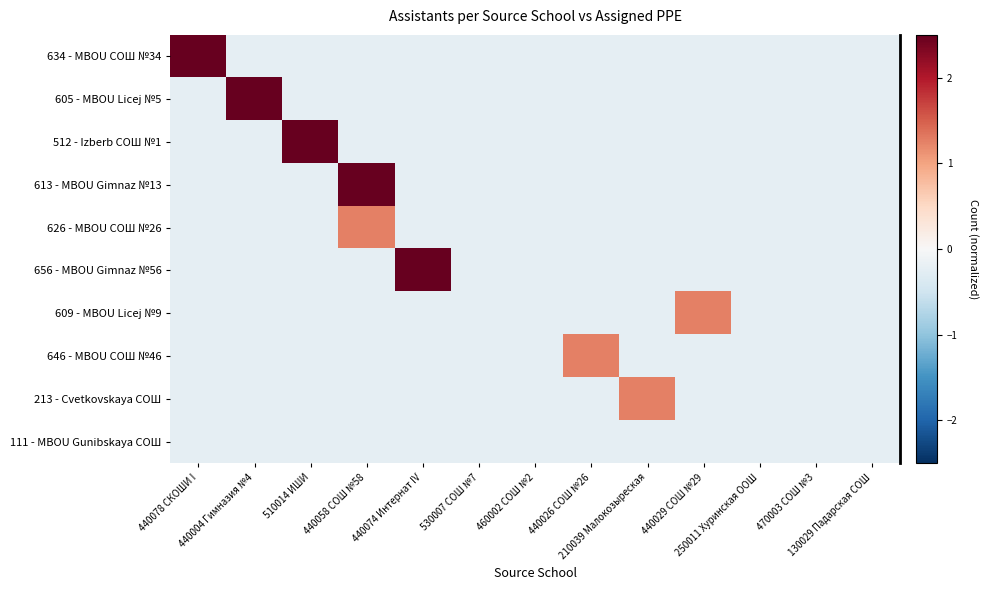

List the series in order of their peak value, lowest first.

111 - MBOU Gunibskaya СОШ, 626 - MBOU СОШ №26, 609 - MBOU Licej №9, 646 - MBOU СОШ №46, 213 - Cvetkovskaya СОШ, 613 - MBOU Gimnaz №13, 656 - MBOU Gimnaz №56, 512 - Izberb СОШ №1, 605 - MBOU Licej №5, 634 - MBOU СОШ №34